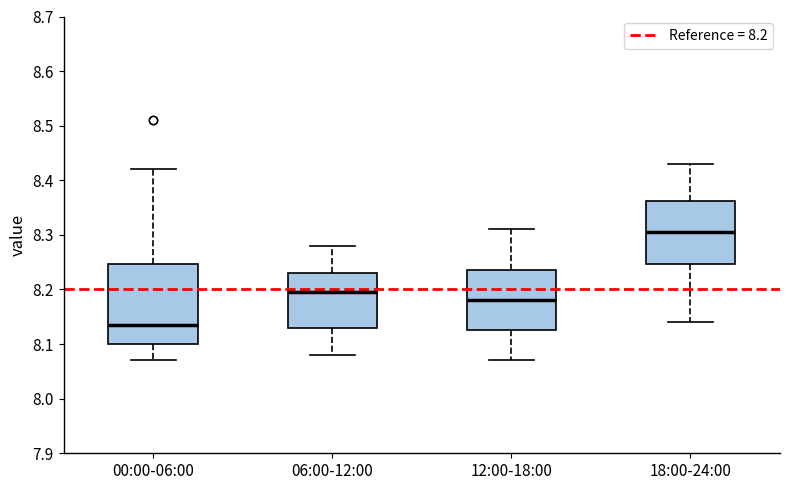

Which box's median line is the lowest?

00:00-06:00